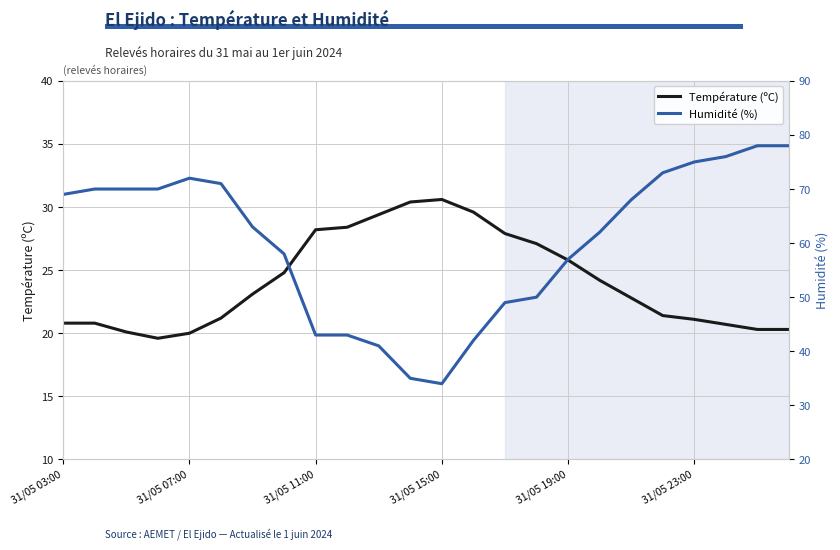

Reading right to left, list all the values displayed in this chart.

Température (ºC): 20.3	20.3	20.7	21.1	21.4	22.8	24.2	25.8	27.1	27.9	29.6	30.6	30.4	29.4	28.4	28.2	24.8	23.1	21.2	20.0	19.6	20.1	20.8	20.8
Humidité (%): 78.0	78.0	76.0	75.0	73.0	68.0	62.0	57.0	50.0	49.0	42.0	34.0	35.0	41.0	43.0	43.0	58.0	63.0	71.0	72.0	70.0	70.0	70.0	69.0